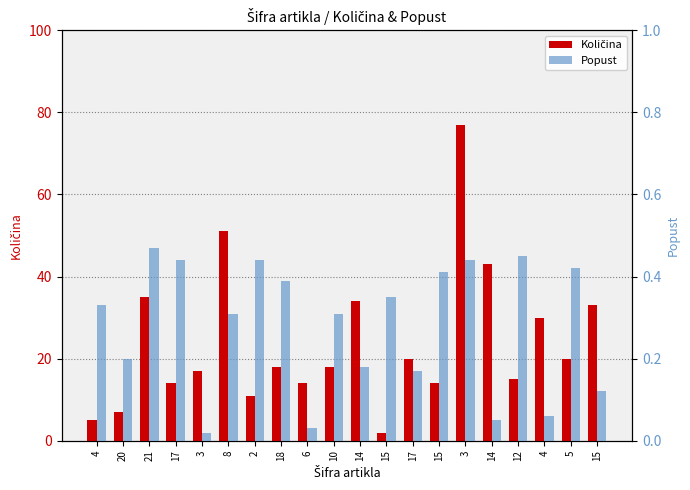

What is the highest value of the Količina series?

77.0